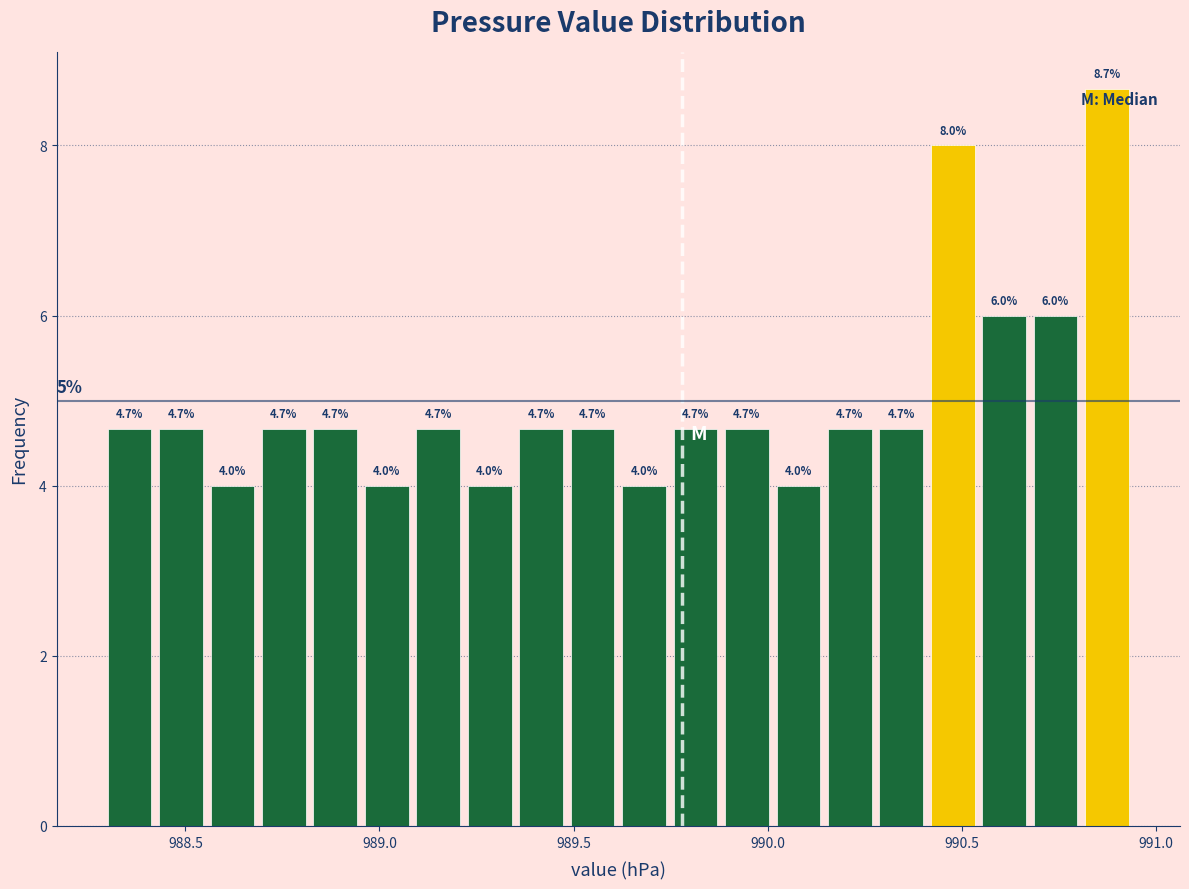

Around what value on the x-axis is the tallest bar? Give the approximate position of its centre, as read against the axis.

990.85